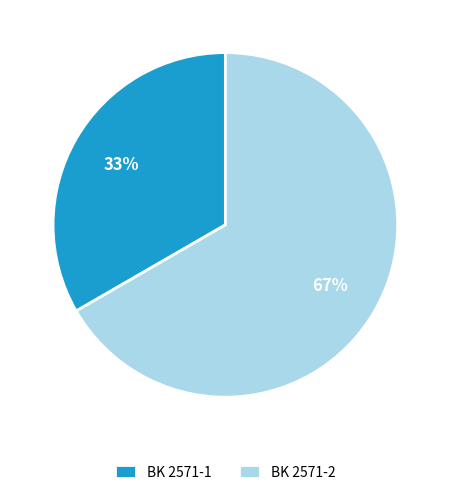

Combined, do BK 2571-2 and BK 2571-1 account for over 50%?

Yes